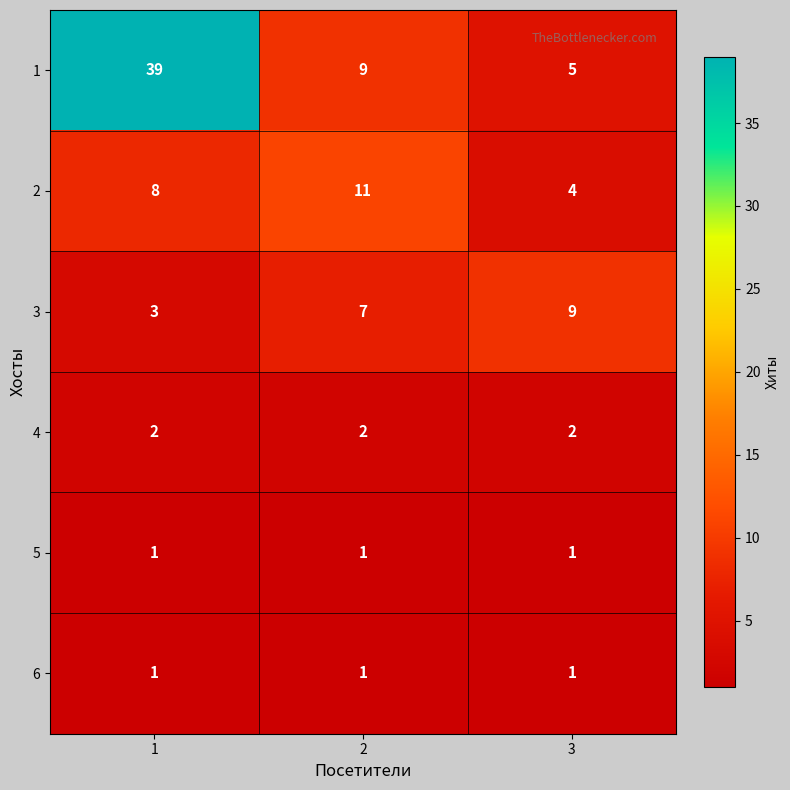

Rank the categories by 3 value from lowest to highest.

1, 2, 3